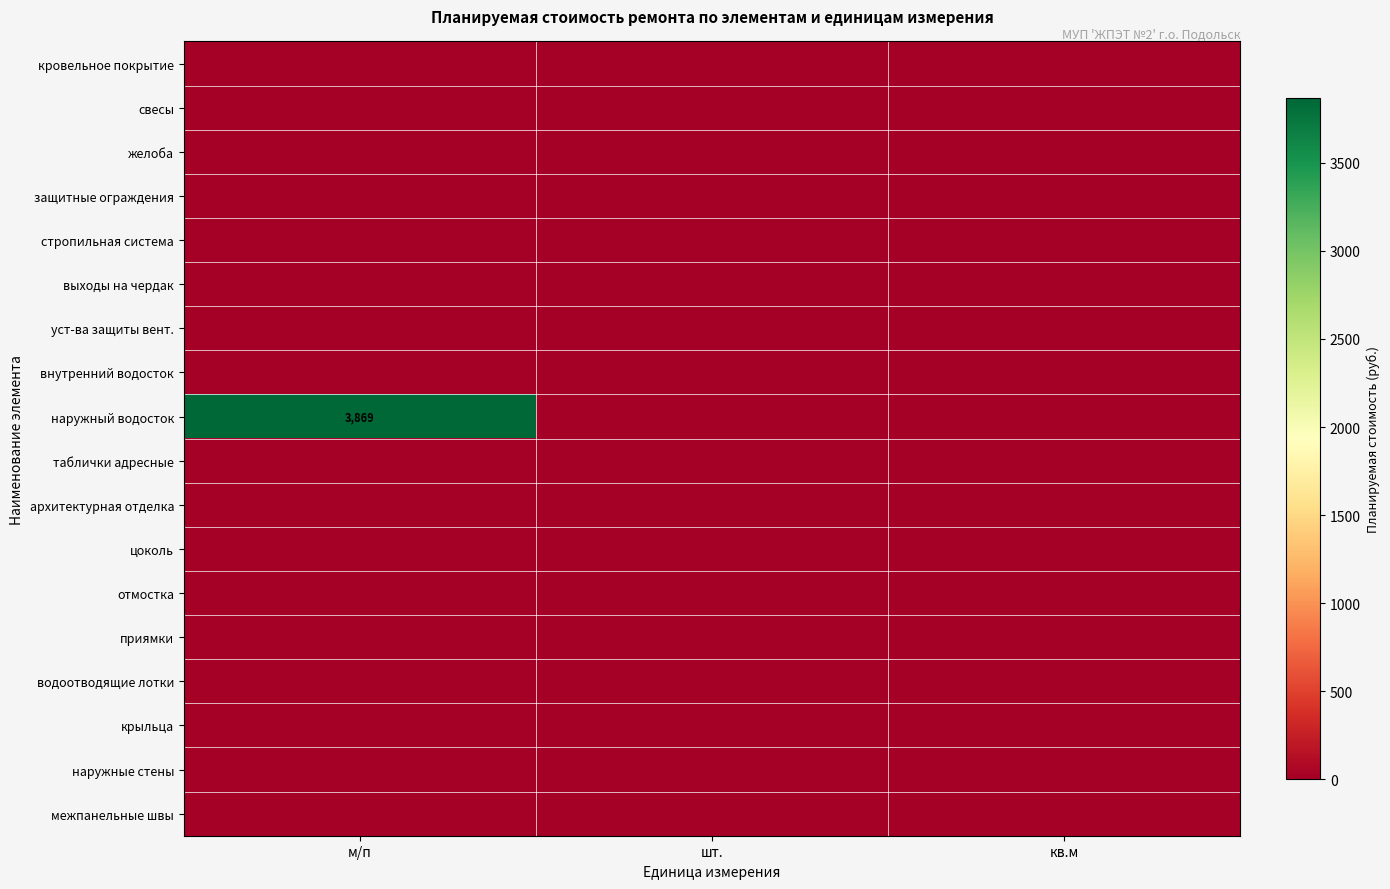

At which label does приямки reach its peak?

м/п